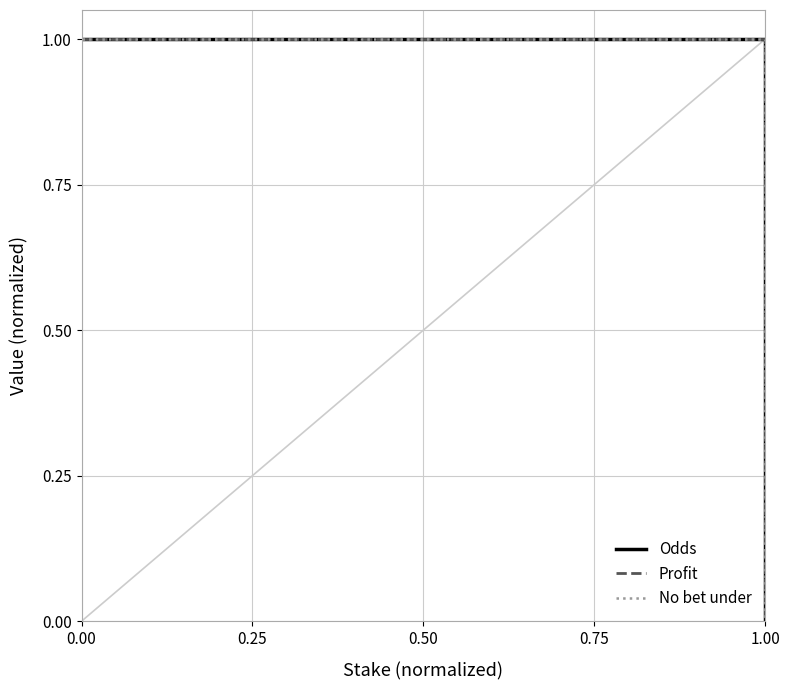

Does the chart display data point markers on the line(s)?

No